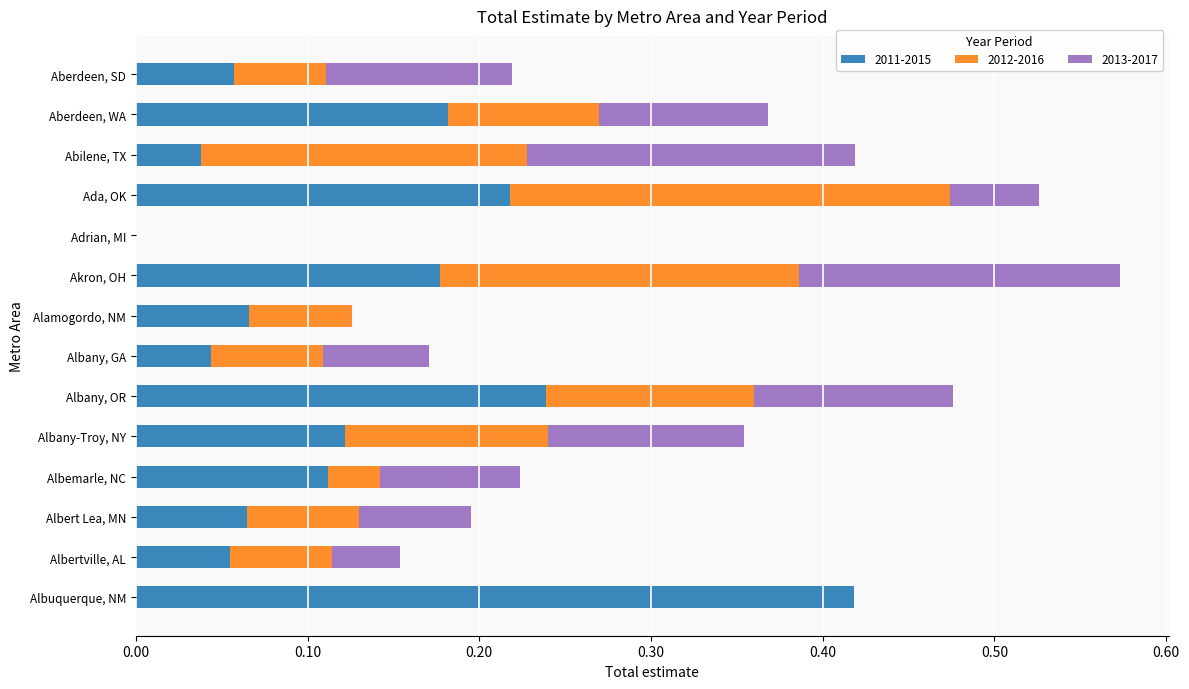

At which category is the sum across all series the highest?

Akron, OH